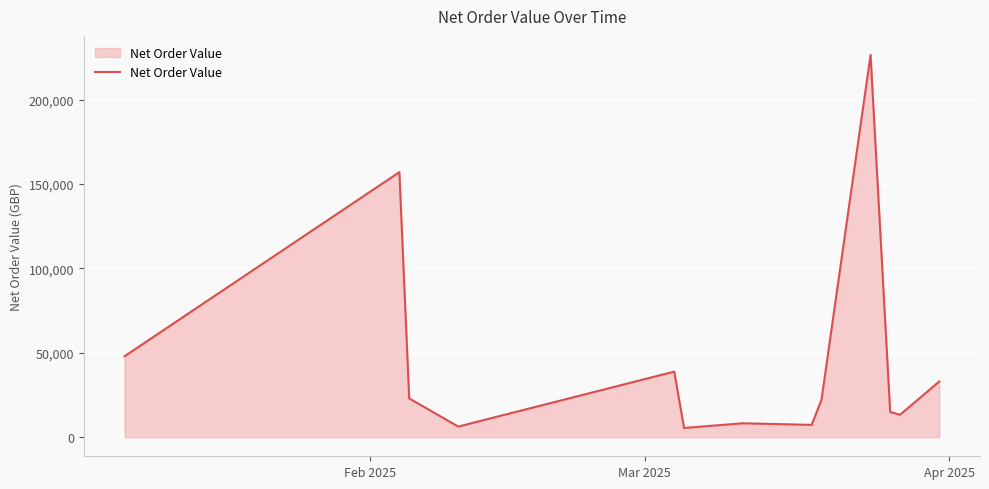

What is the greatest value displayed?

226372.9